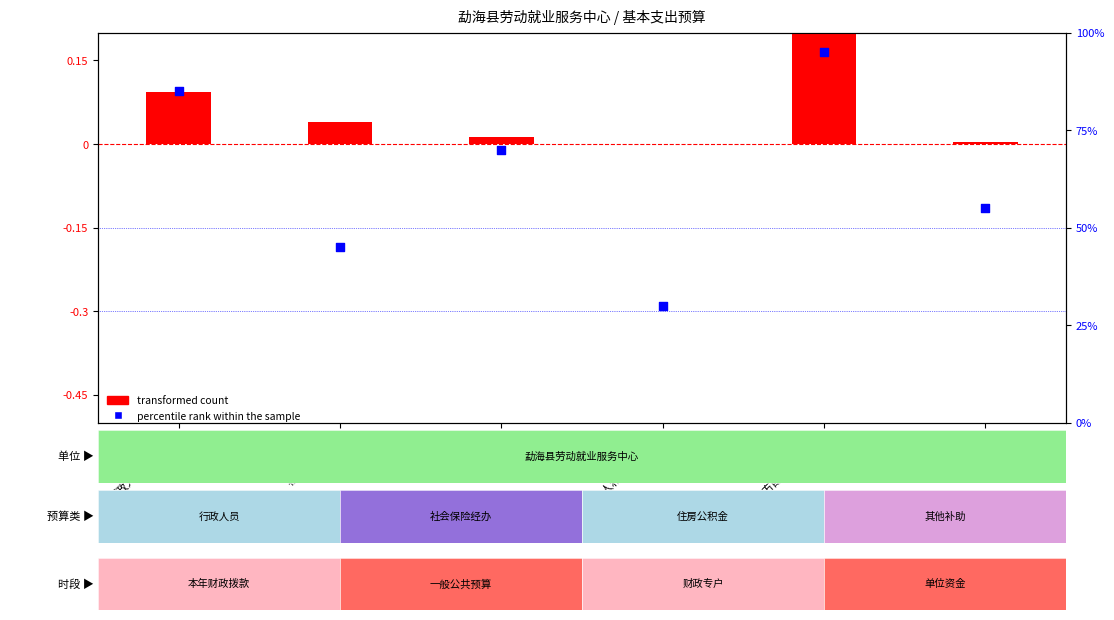

Which series reaches the maximum Y coordinate?

percentile rank within the sample